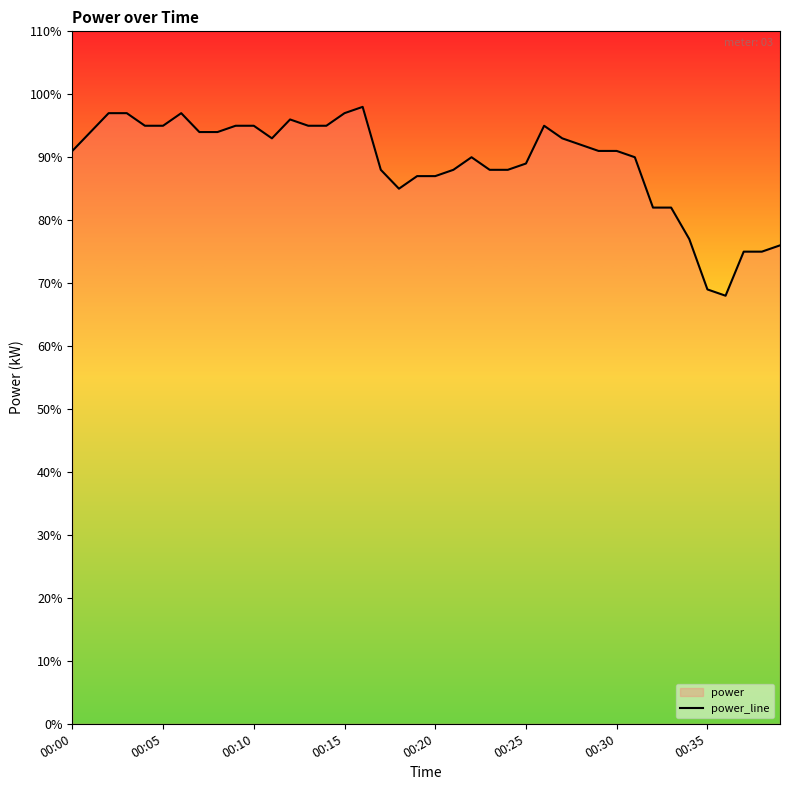

What is the average value?

0.9